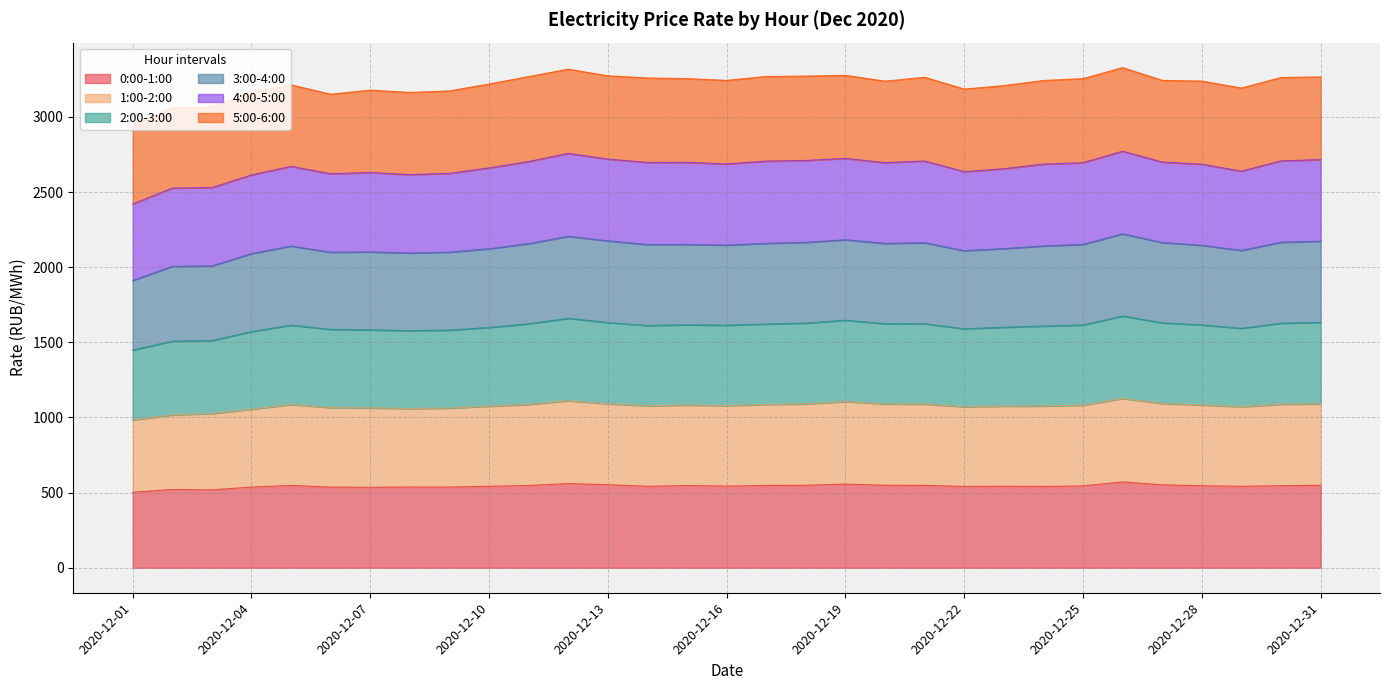

Does the chart display data point markers on the line(s)?

No